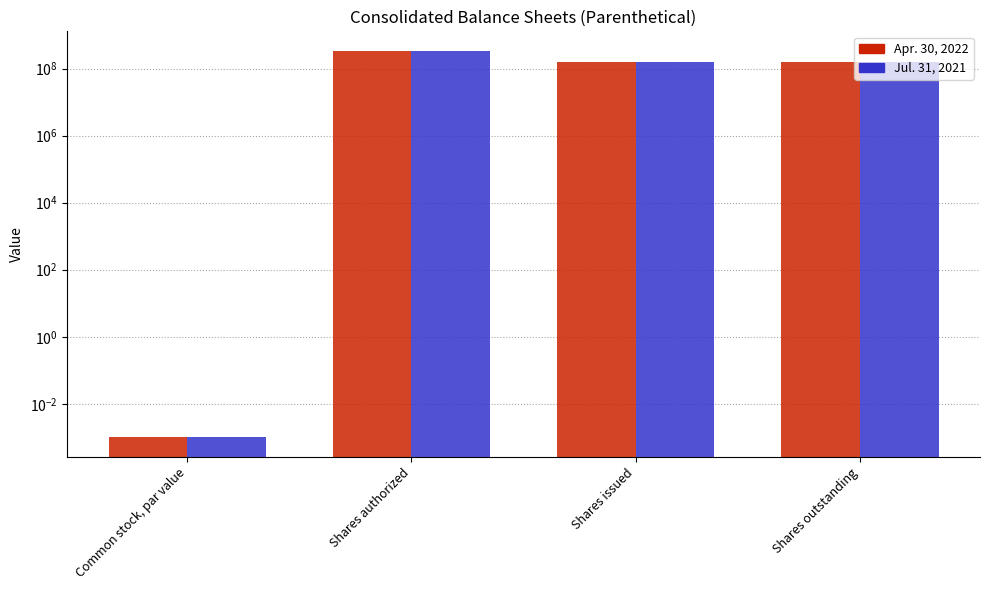

What is the label of the 3rd bar from the left?

Shares issued